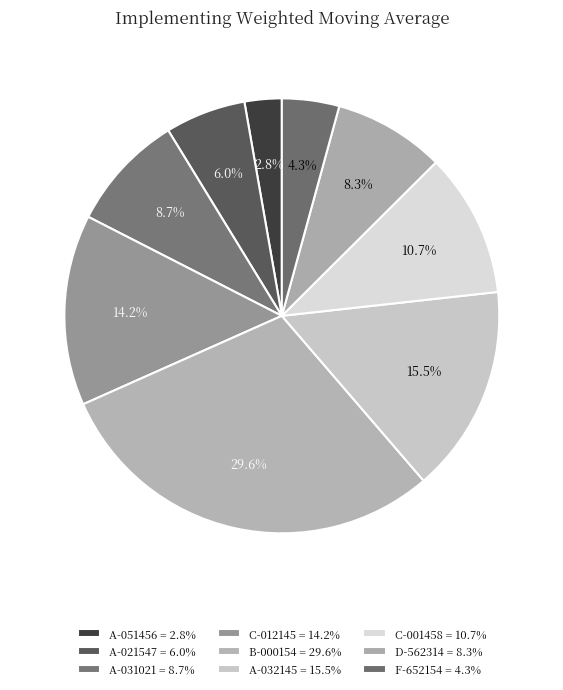

What is the smallest slice in the pie chart?

A-051456